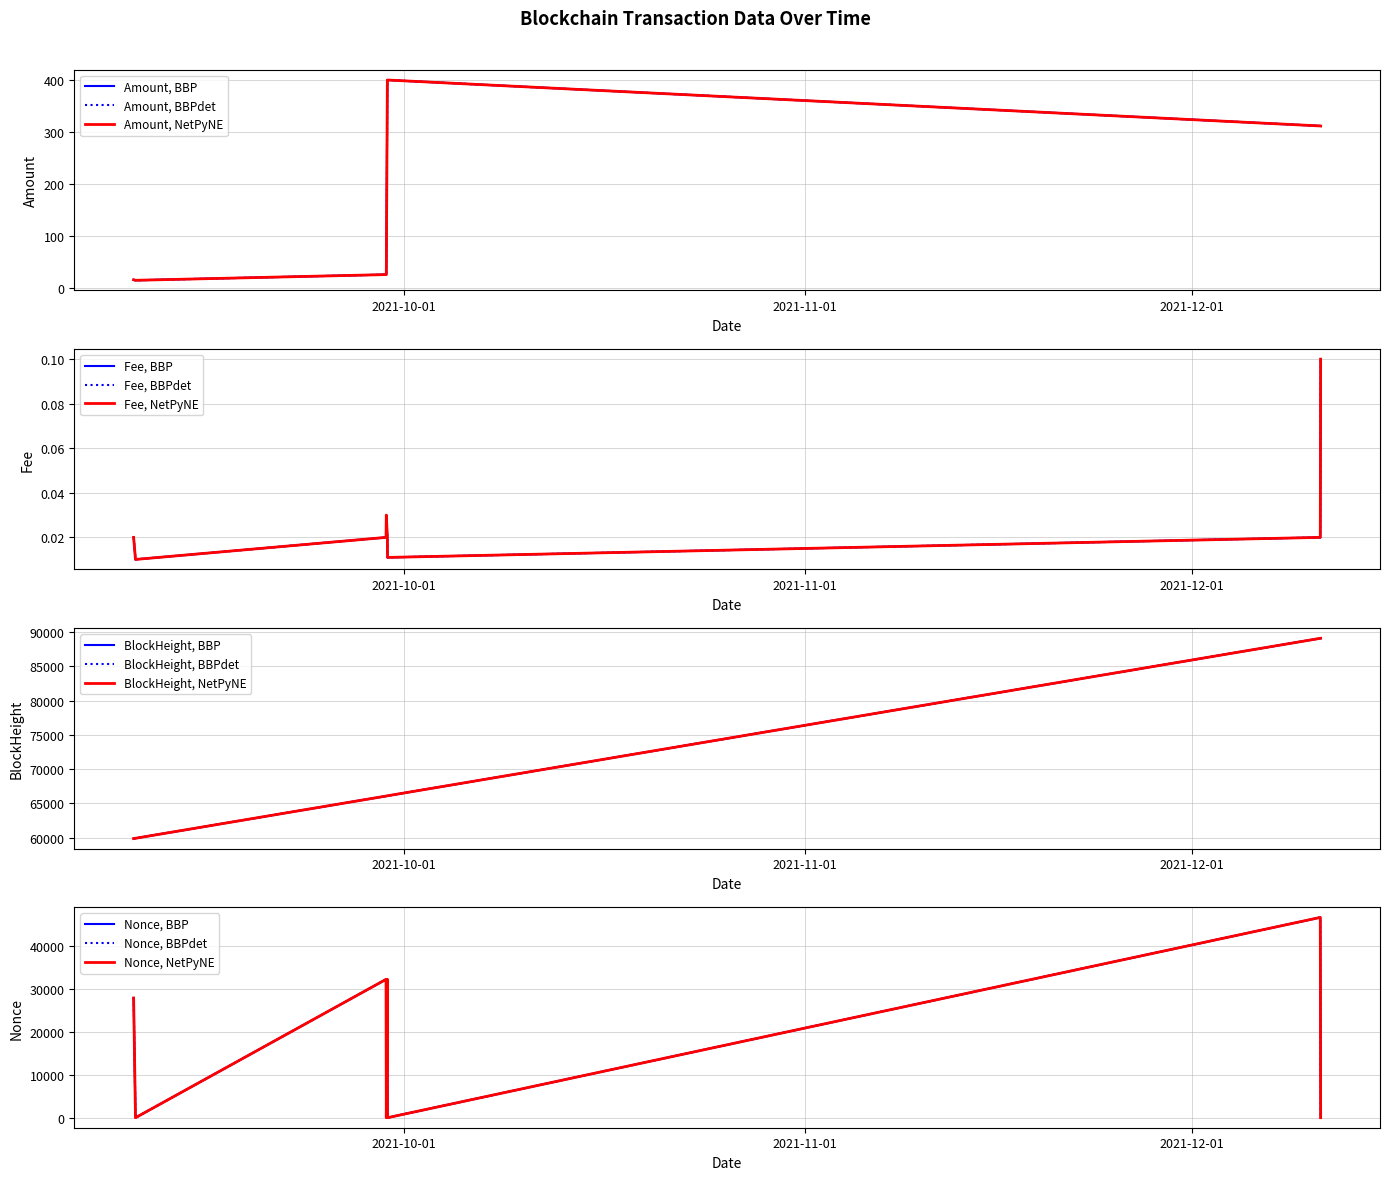

Does the chart display data point markers on the line(s)?

No